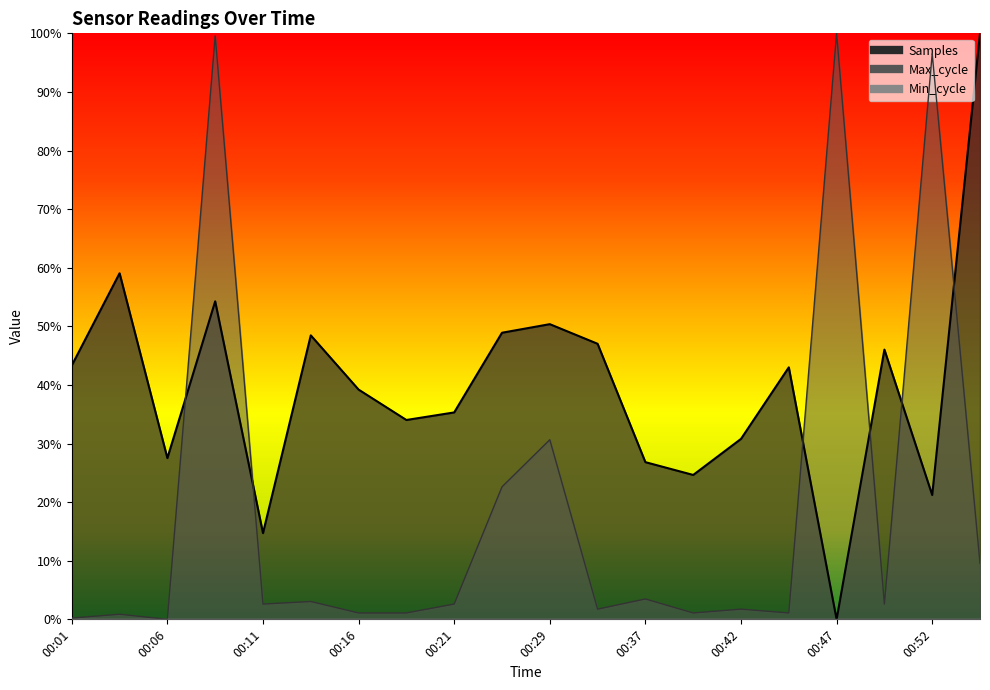

Reading left to right, what are all the values shown in this chart?

Samples: 43.3	59.1	27.5	54.3	14.7	48.5	39.2	34.0	35.3	48.9	50.4	47.0	26.8	24.6	30.8	43.0	0.0	46.0	21.2	100.0
Max_cycle: 0.2	0.9	0.0	99.6	2.6	3.0	1.1	1.1	2.6	22.6	30.7	1.7	3.5	1.1	1.7	1.1	100.0	2.6	96.5	9.6